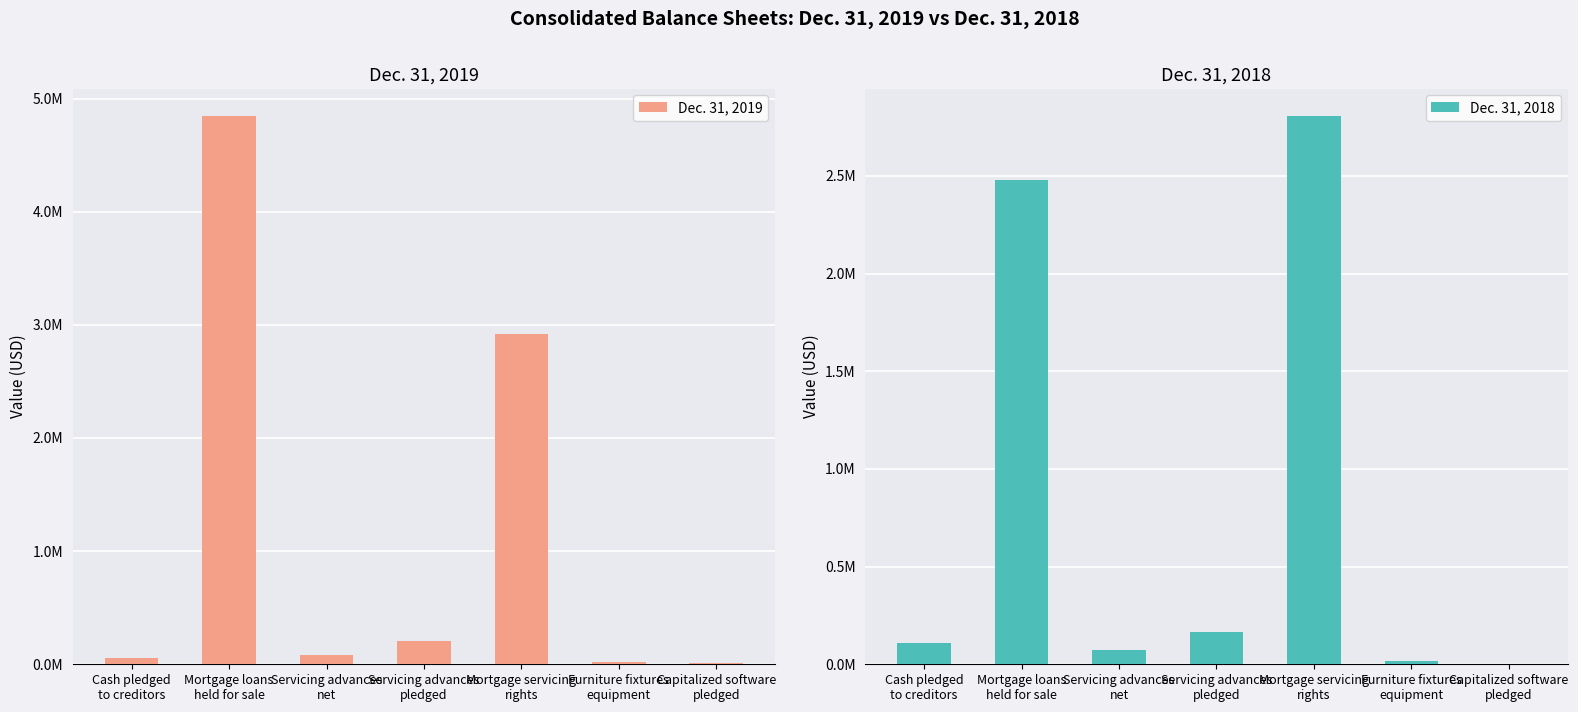

What is the label of the 5th bar from the left?

Mortgage servicing
rights